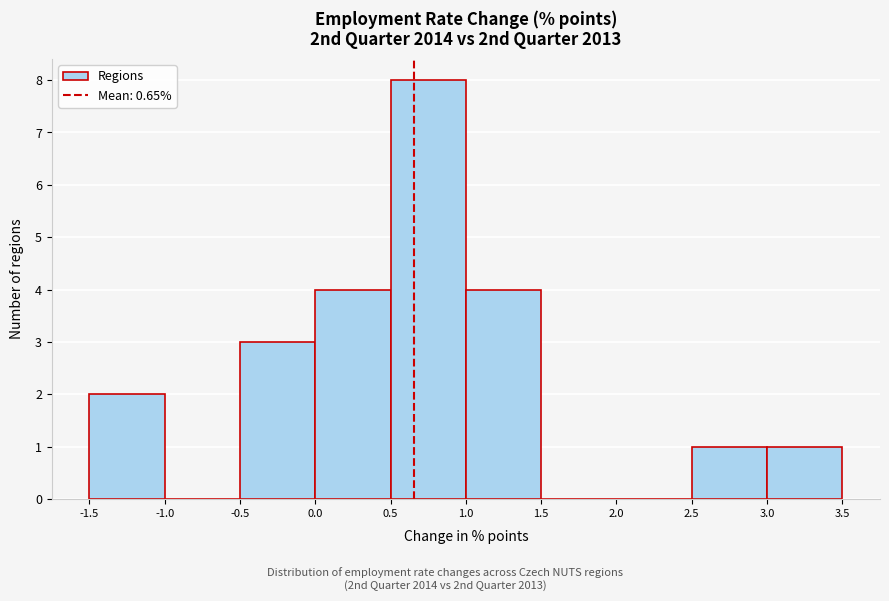

Over which range of the x-axis is the bar tallest?

0.5 to 1.0